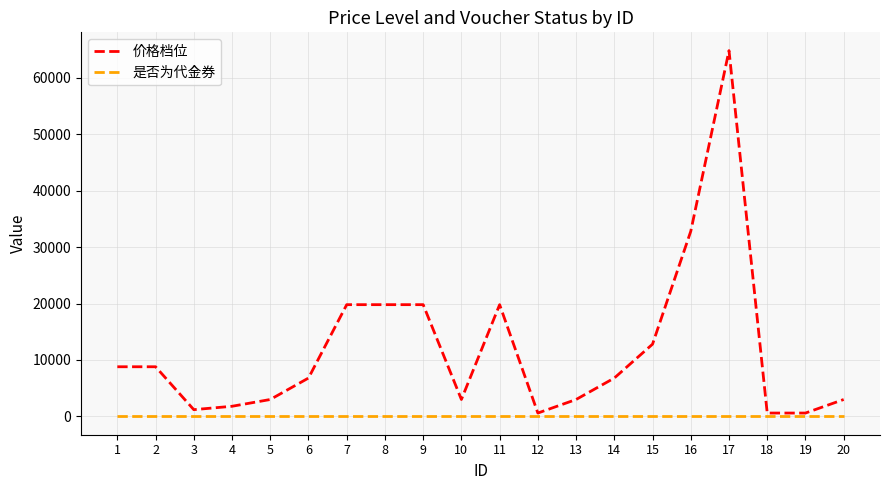

At 3, list the series in order from smallest to largest.

是否为代金券, 价格档位